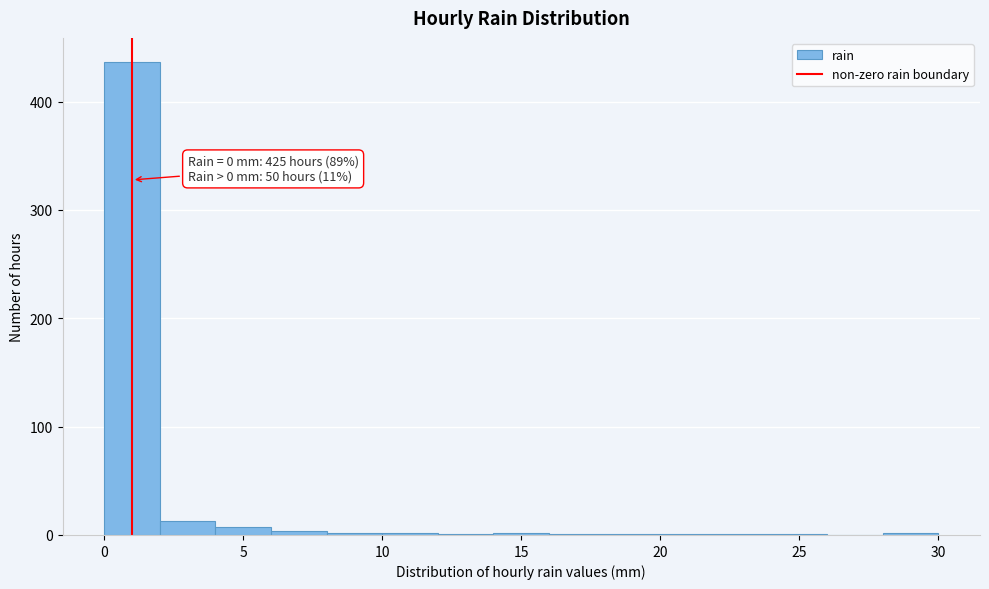

Which range on the x-axis has the tallest bar?

0 to 2